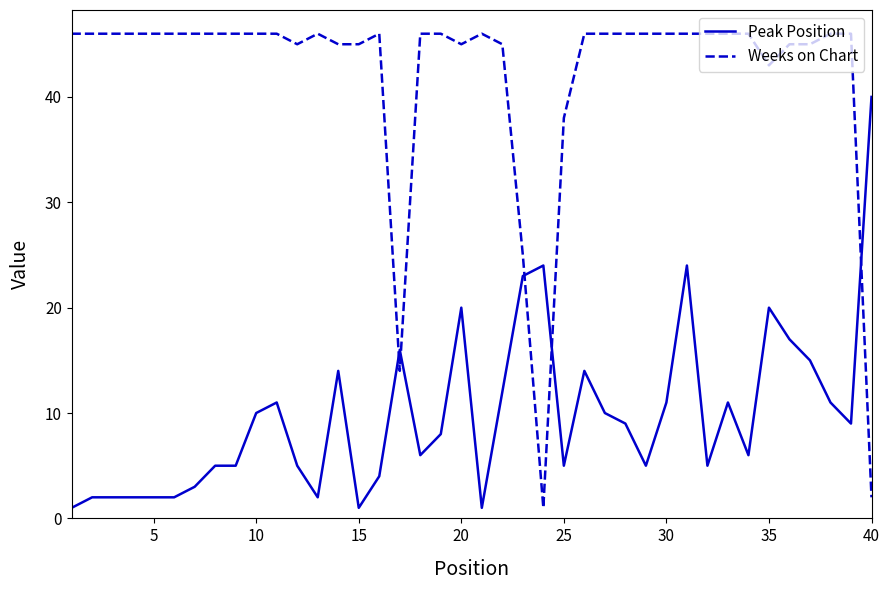

What is the difference between the maximum and minimum values in the Weeks on Chart series?

45